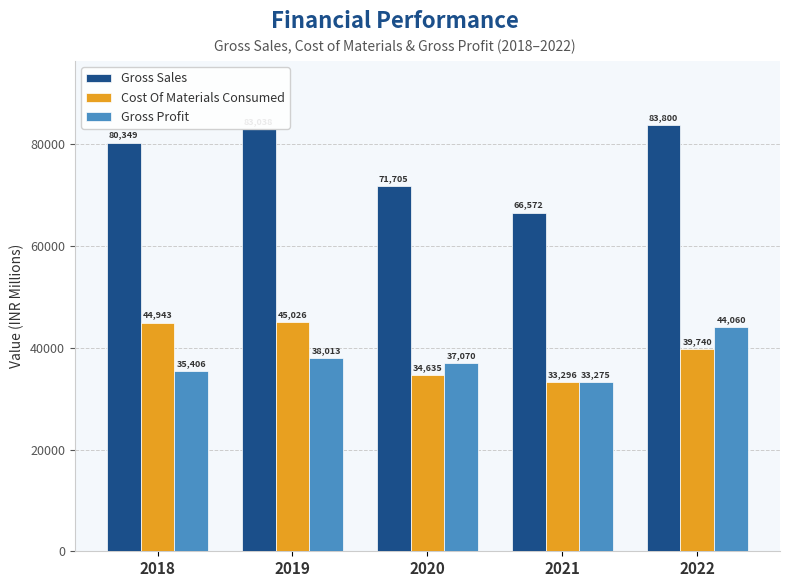

Rank the series at 2018 from highest to lowest value.

Gross Sales, Cost Of Materials Consumed, Gross Profit